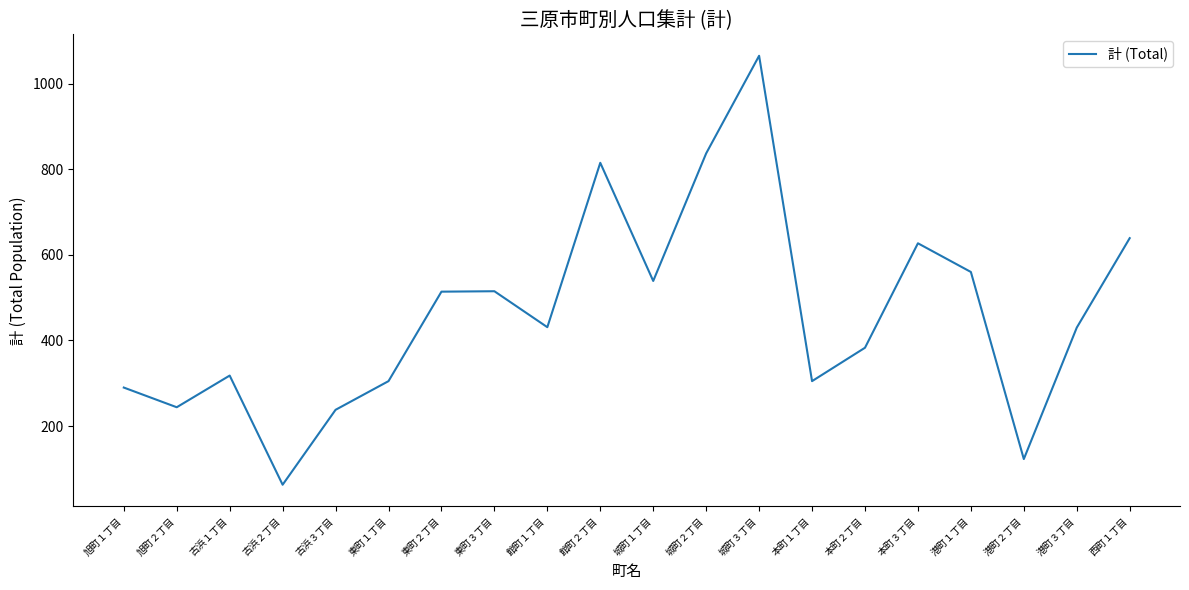

What is the approximate value at 西町１丁目?

639